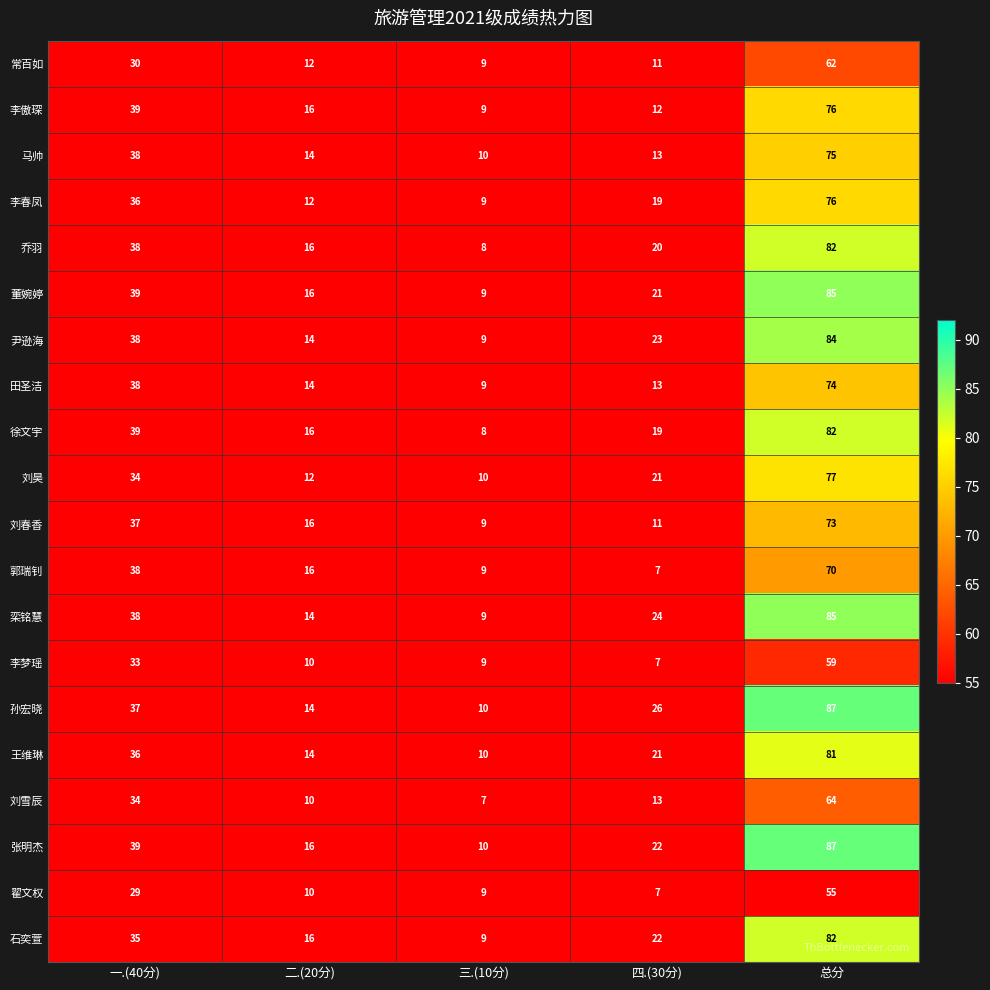

What is the difference between the maximum and second lowest values in the 栾铭慧 series?

71